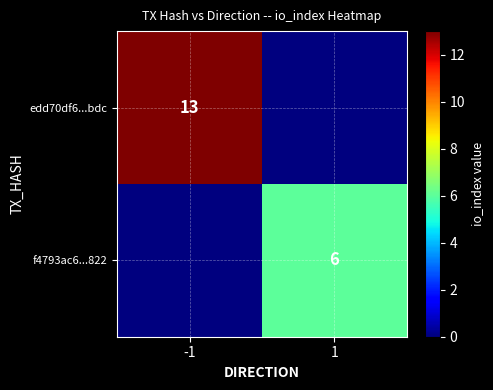

The edd70df6...bdc series shows 13 at -1. True or false?

True